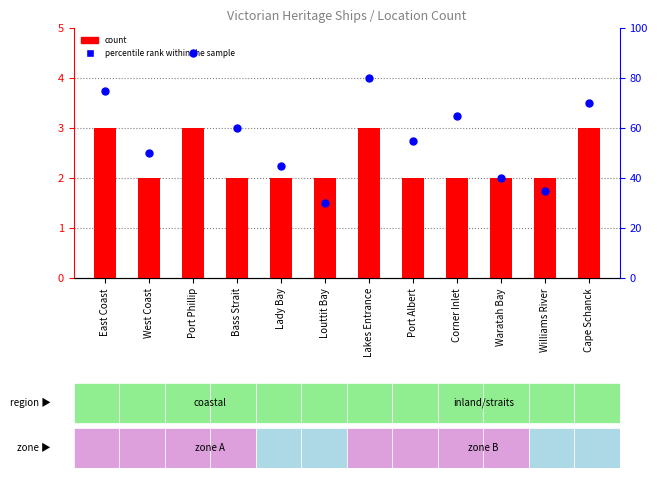

Which series has the largest Y range (max minus min)?

percentile rank within the sample